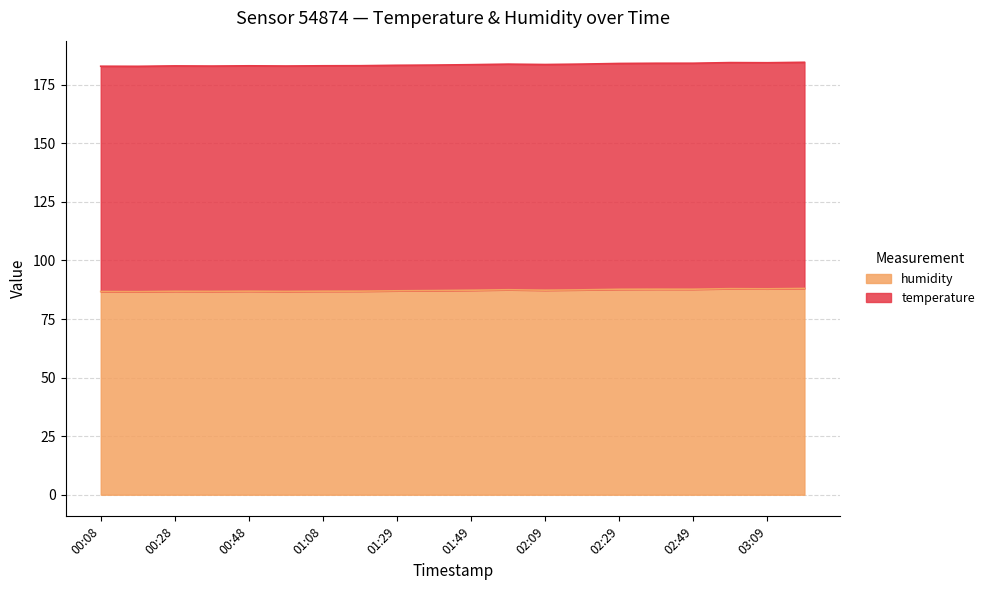

List the labels in order of temperature value, smallest first.

00:18, 00:08, 00:38, 00:58, 00:28, 00:48, 01:08, 01:18, 01:29, 01:39, 01:49, 02:09, 01:59, 02:19, 02:29, 02:39, 02:49, 03:09, 02:59, 03:19